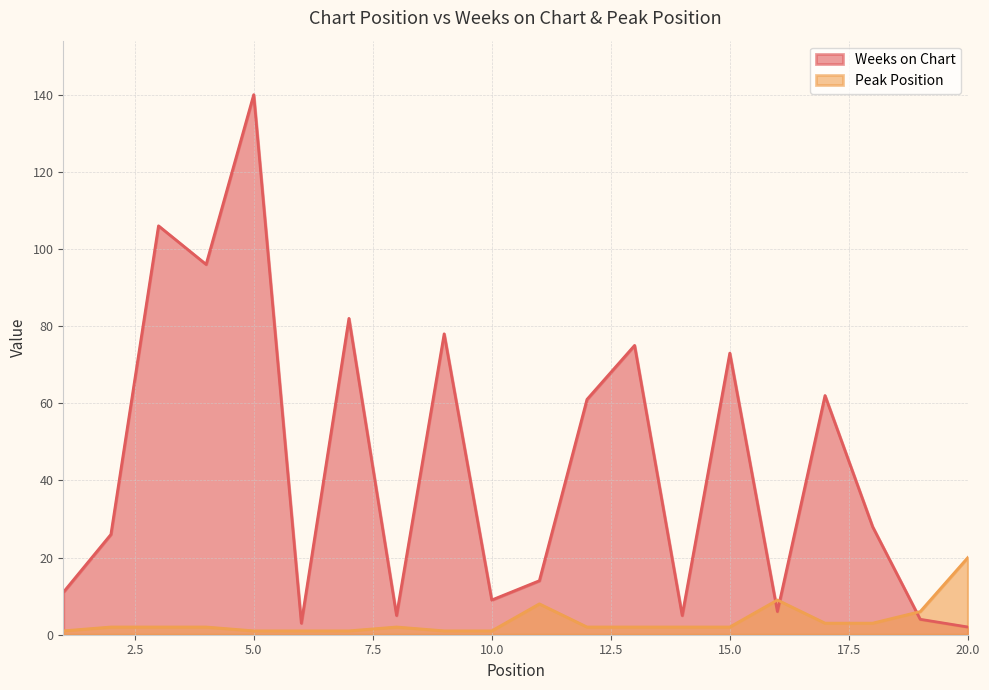

What are all the series names shown in the legend?

Weeks on Chart, Peak Position